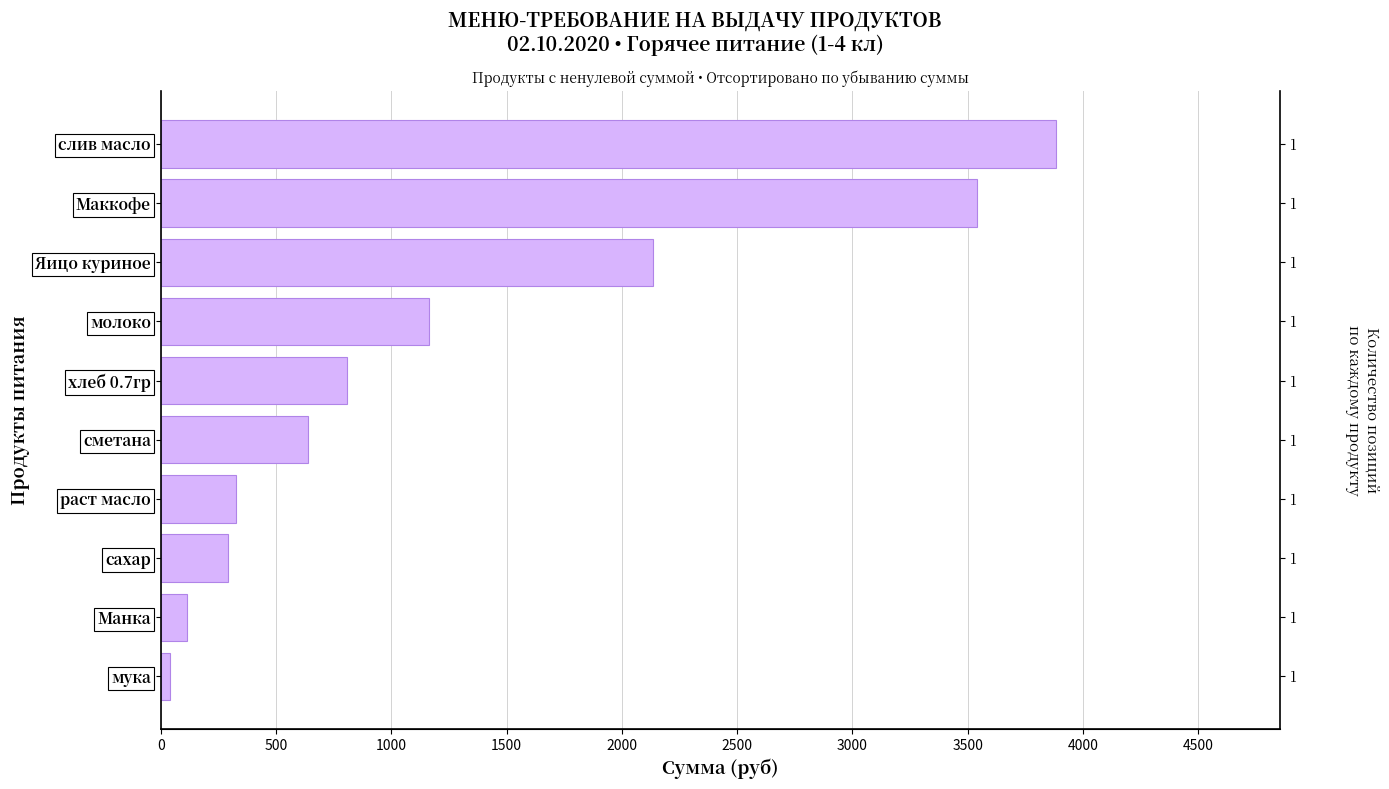

Are the bars horizontal?

Yes